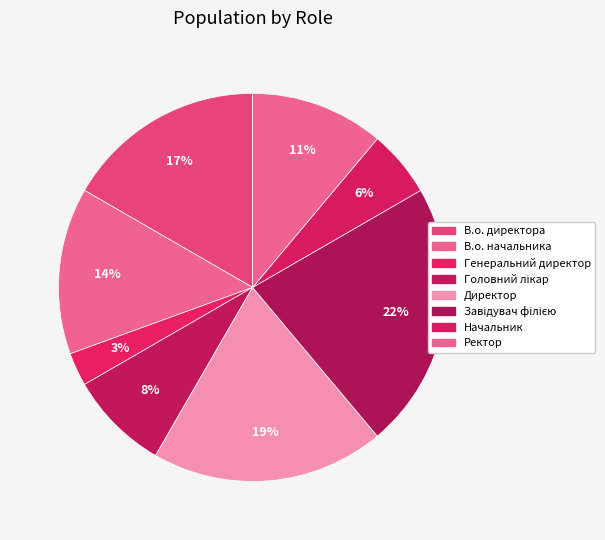

To the nearest percent, what is the combined percentage of Завідувач філією and В.о. начальника?

36%